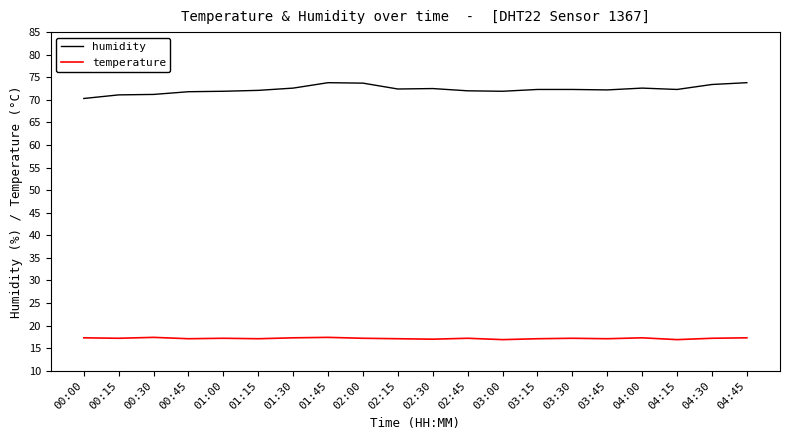

What position from the left is 02:15?

10